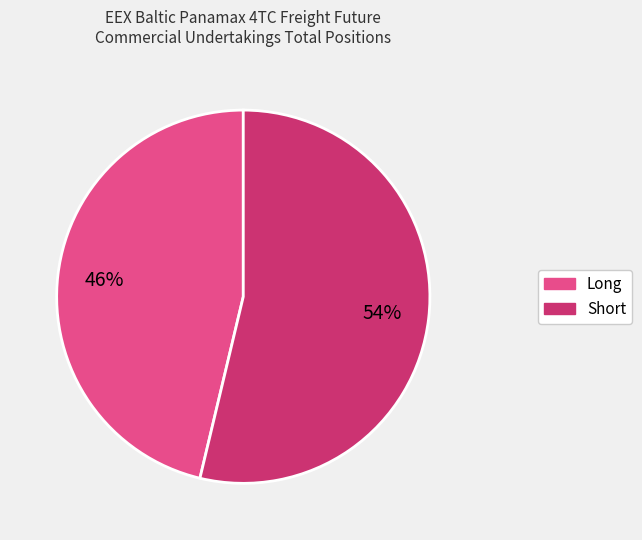

To the nearest percent, what is the average slice percentage?

50%